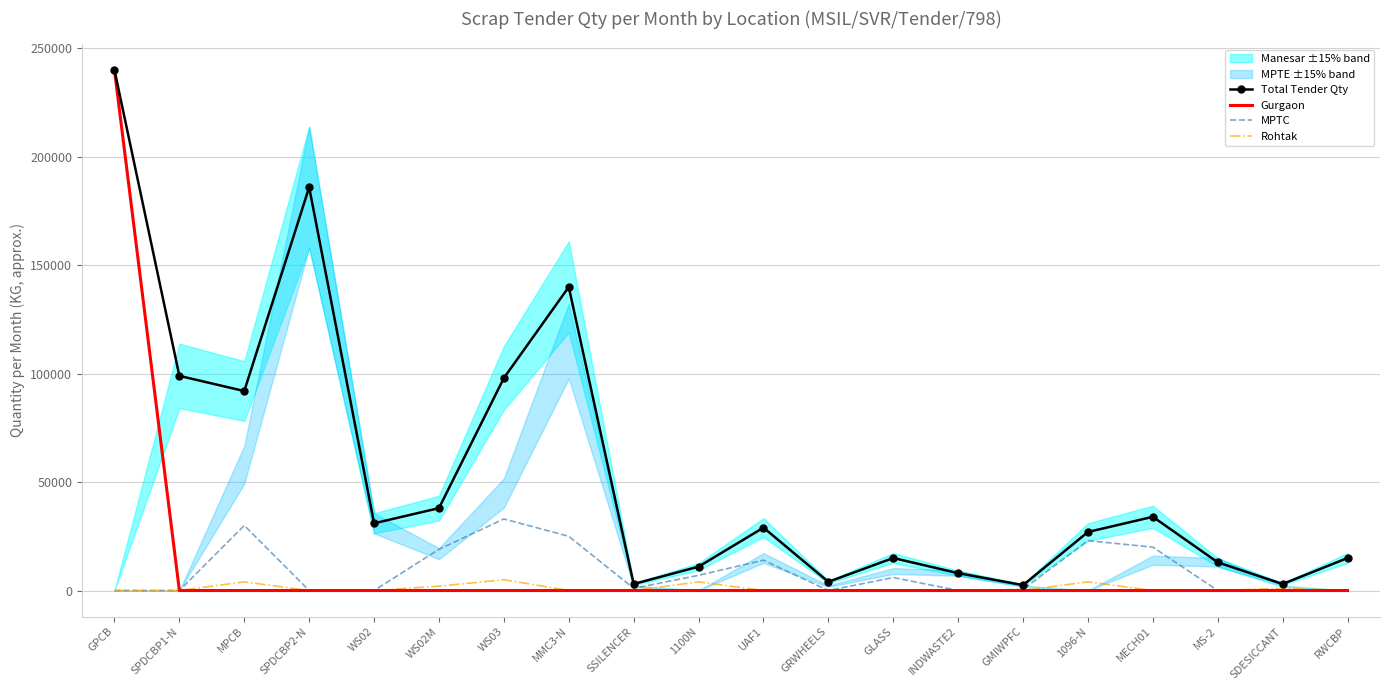

What is the label of the 18th point from the left?

MS-2